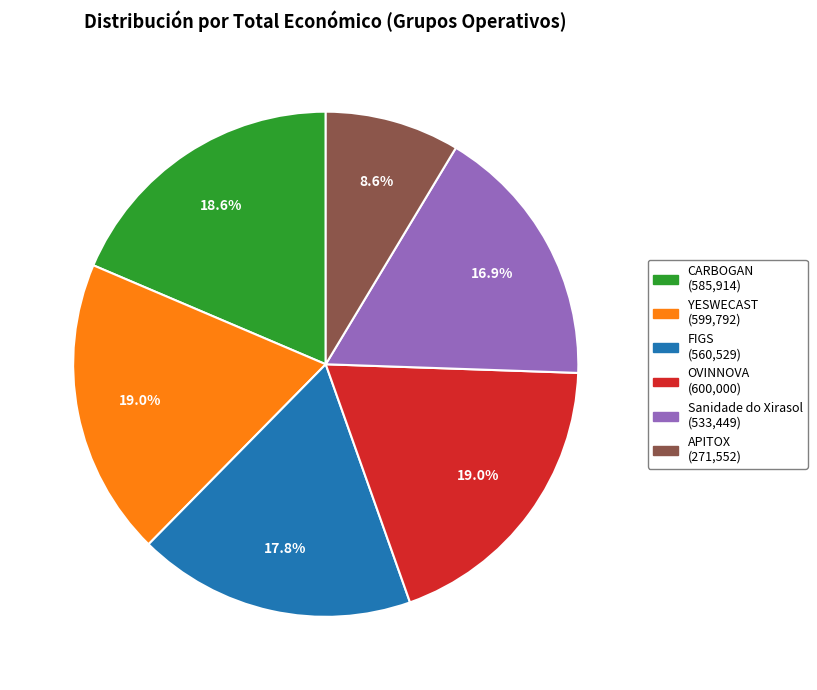

Combined, what portion of the pie is YESWECAST and FIGS?

36.8%